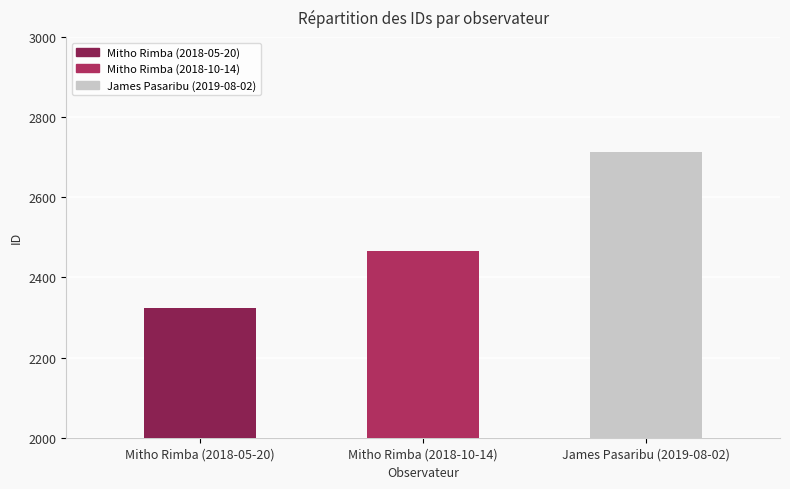

Reading right to left, transcribe all the data shown in this chart.

2713	2467	2324